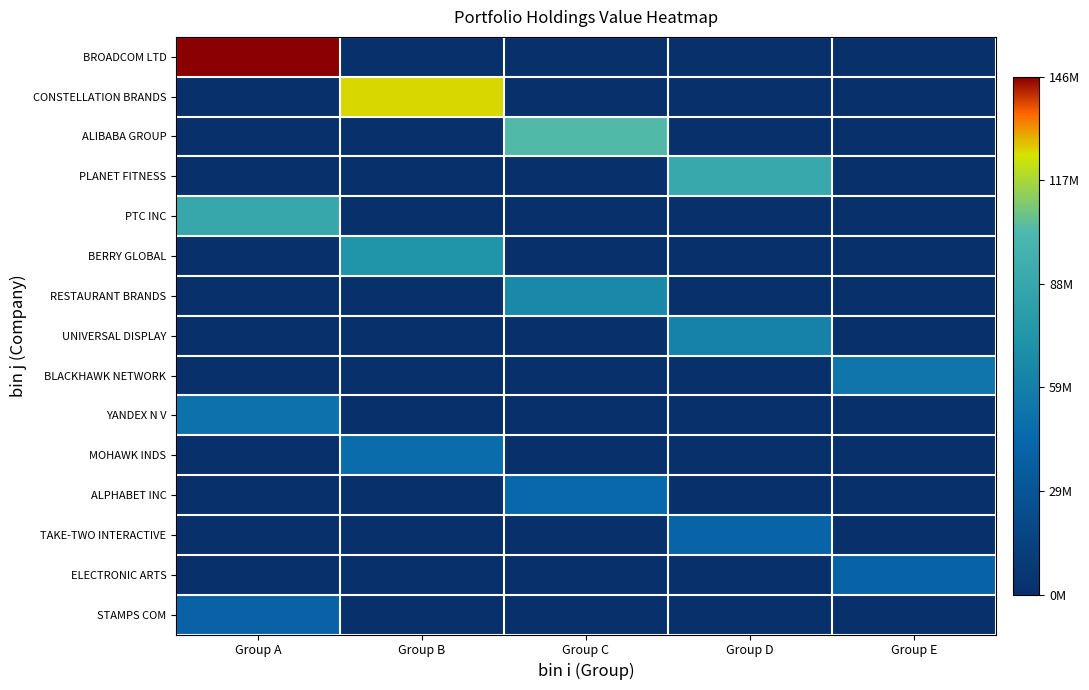

At which category is the sum across all series the highest?

Group A